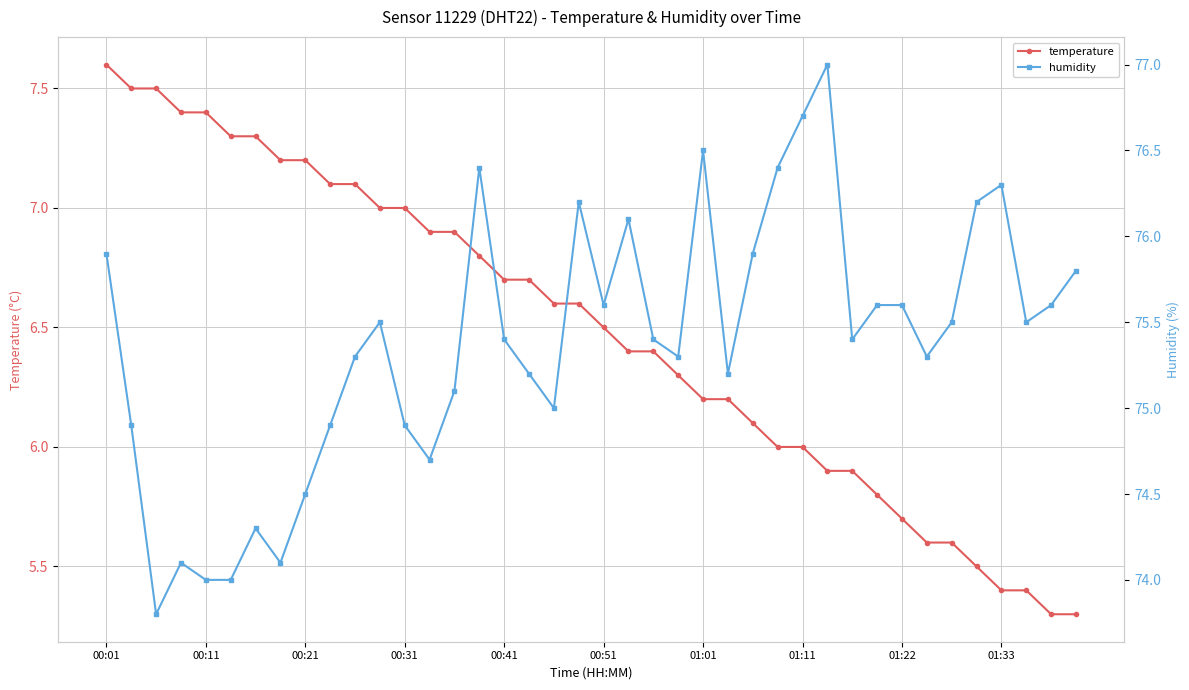

At 01:01, list the series in order from smallest to largest.

temperature, humidity